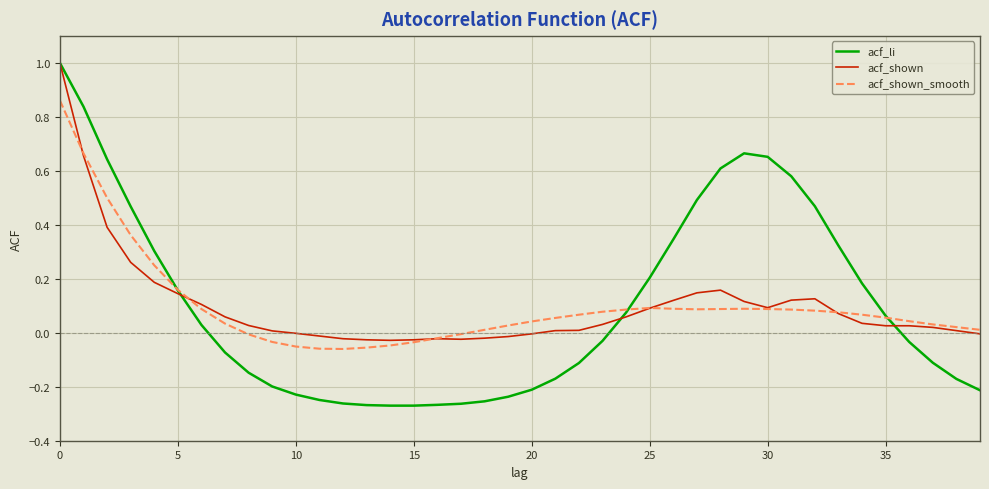

What is the sum of all acf_shown_smooth values?

3.9